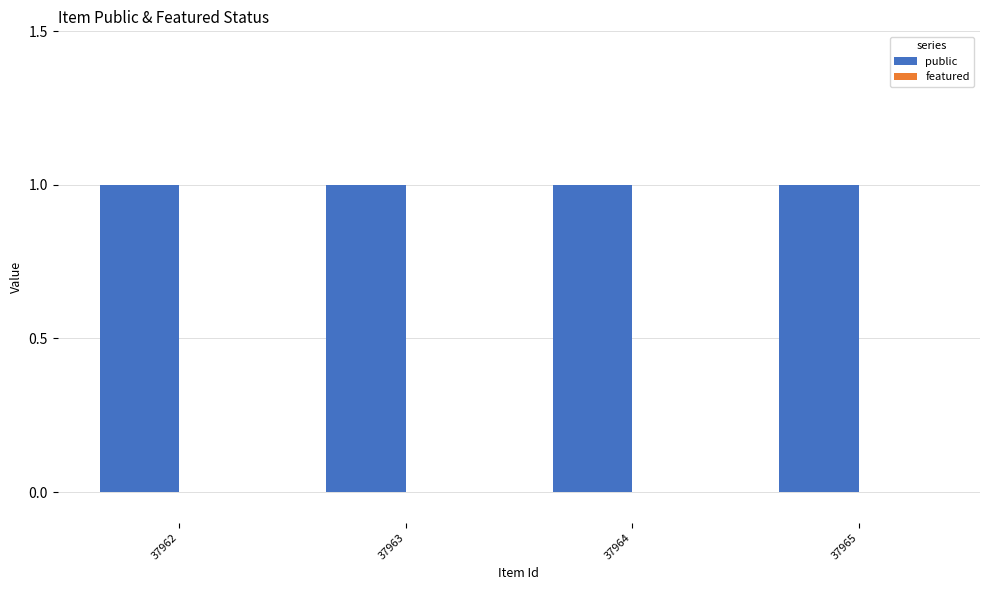

True or false: public has a value of 2 at 37965.

False